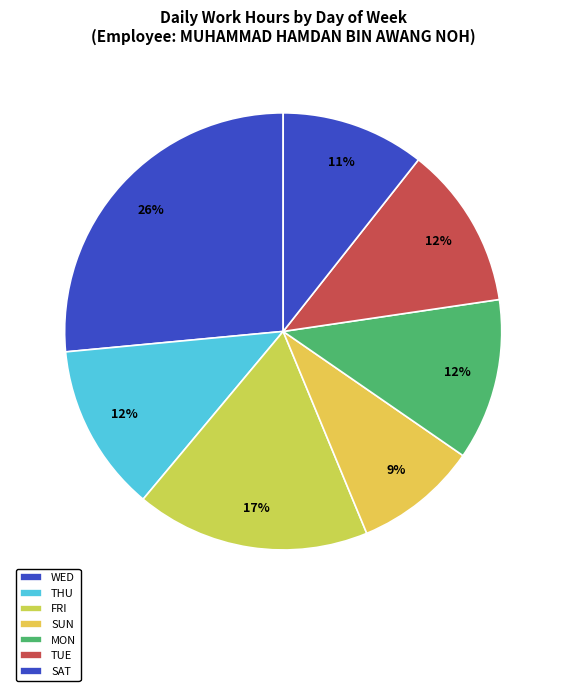

How many slices are in this pie chart?

7